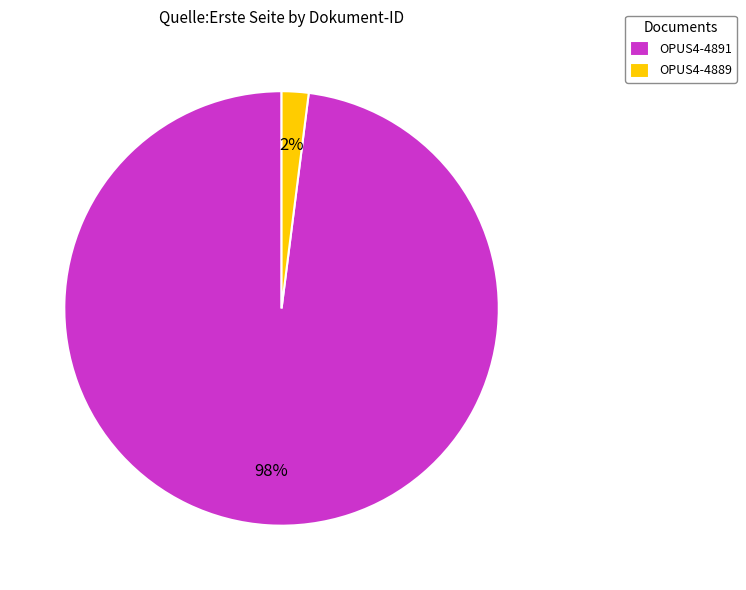

Which slice is the largest?

OPUS4-4891